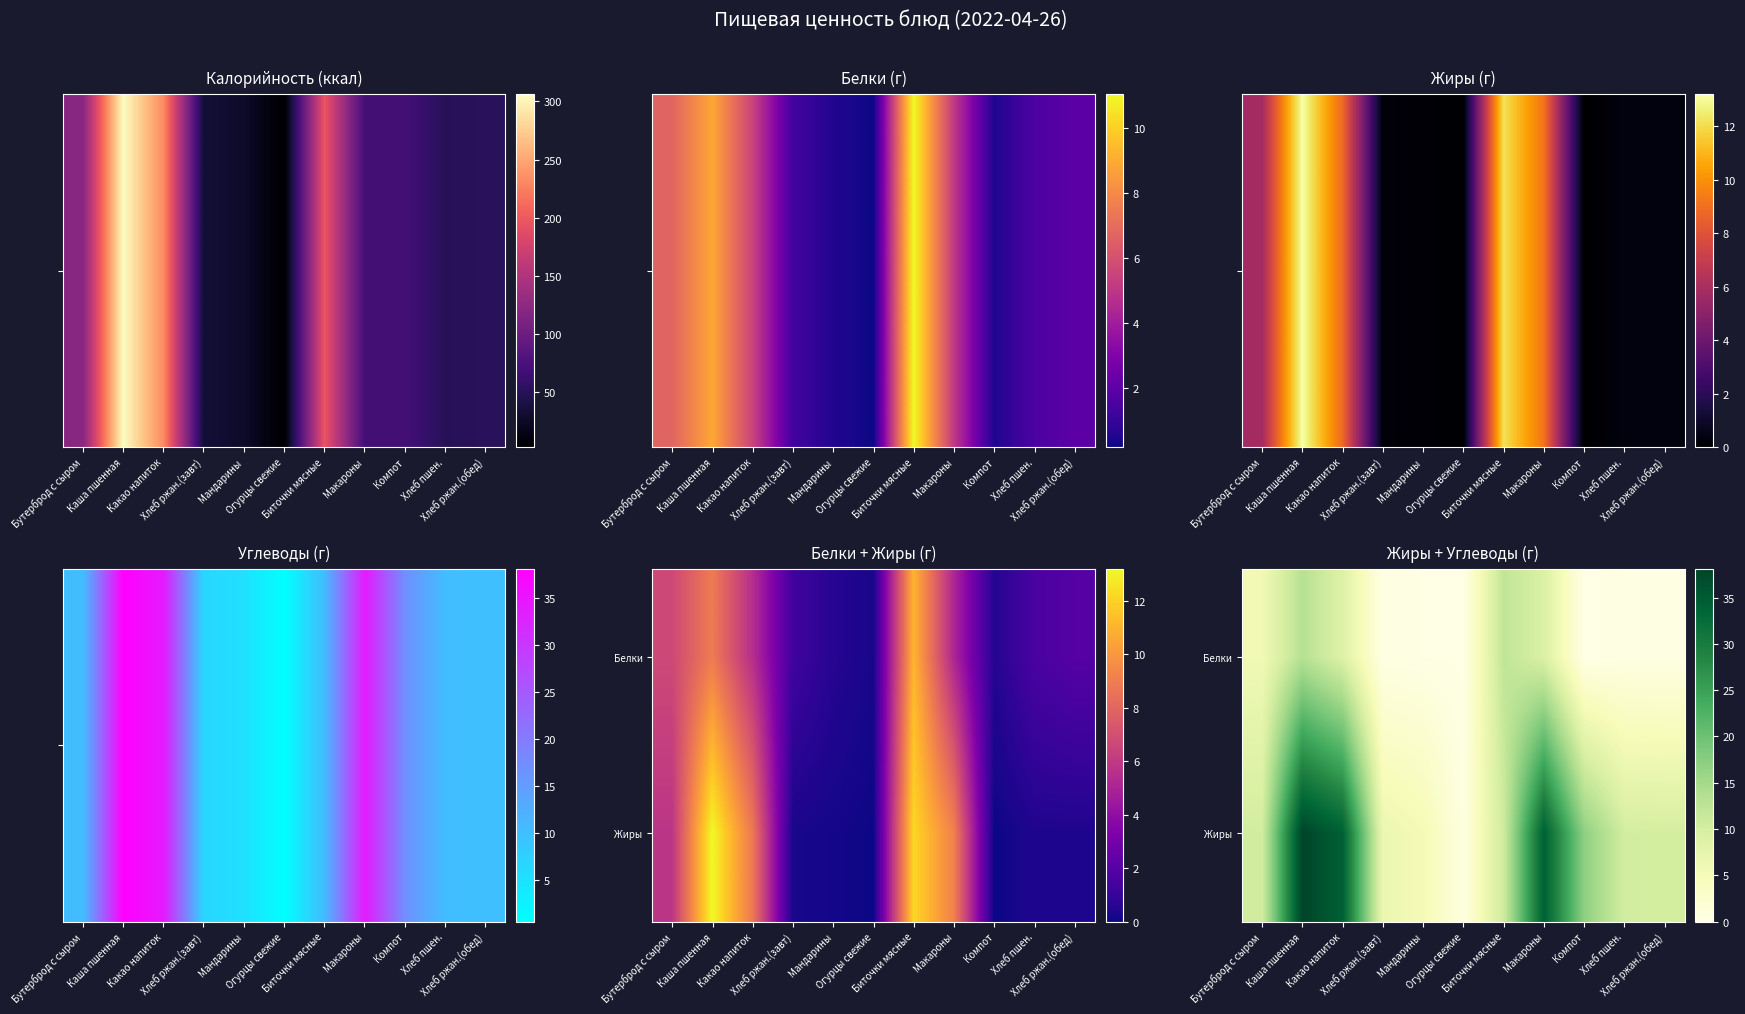

Where is Жиры nearest to the value 19?

Компот